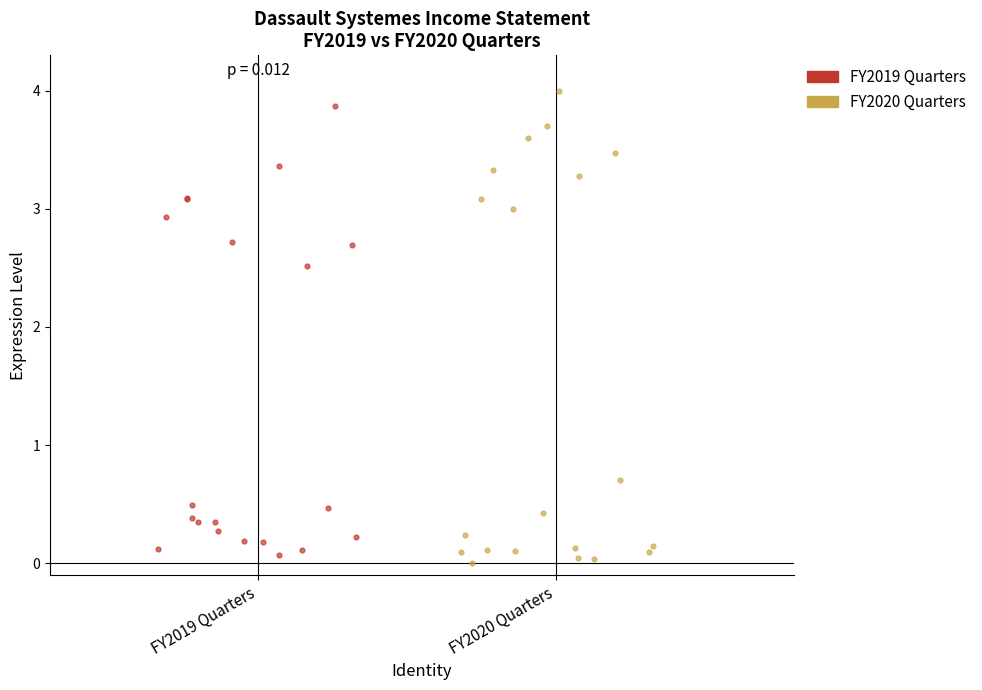

Which series has the widest spread of Y values?

FY2020 Quarters